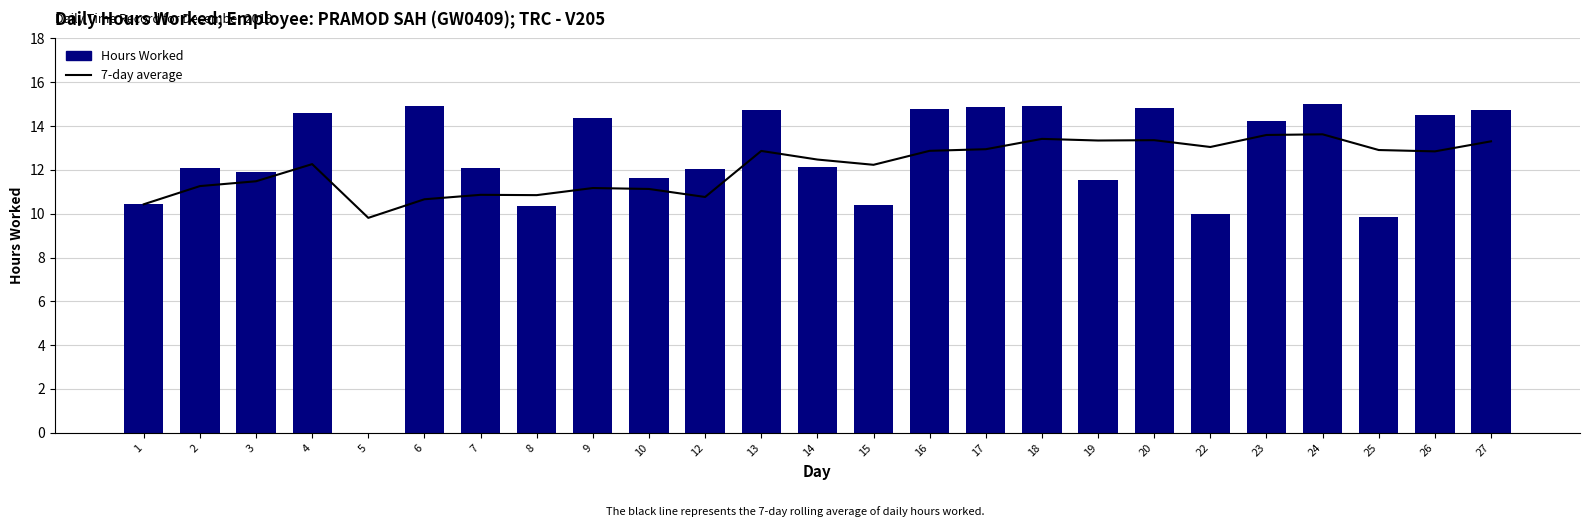

Reading left to right, what are all the values shown in this chart?

7-day average: 10.4	11.3	11.5	12.3	9.8	10.7	10.9	10.8	11.2	11.1	10.8	12.9	12.5	12.2	12.9	12.9	13.4	13.3	13.4	13.0	13.6	13.6	12.9	12.8	13.3
Hours Worked: 10.4	12.1	11.9	14.6	0.0	14.9	12.1	10.3	14.4	11.6	12.1	14.7	12.2	10.4	14.8	14.9	14.9	11.5	14.8	10.0	14.2	15.0	9.8	14.5	14.7